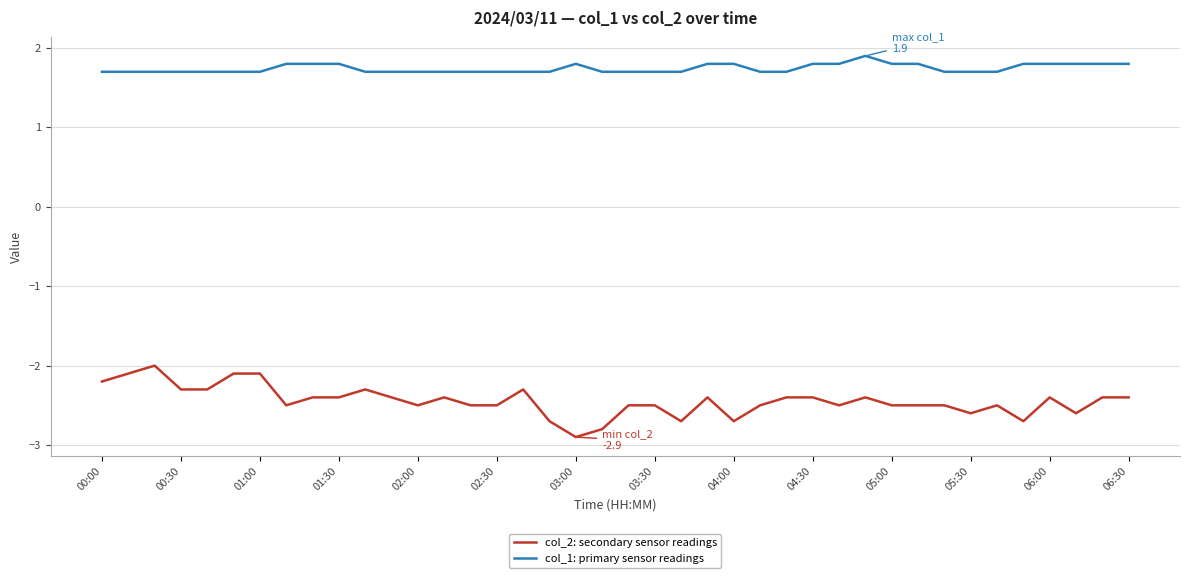

Which series has the largest total across all categories?

col_1: primary sensor readings